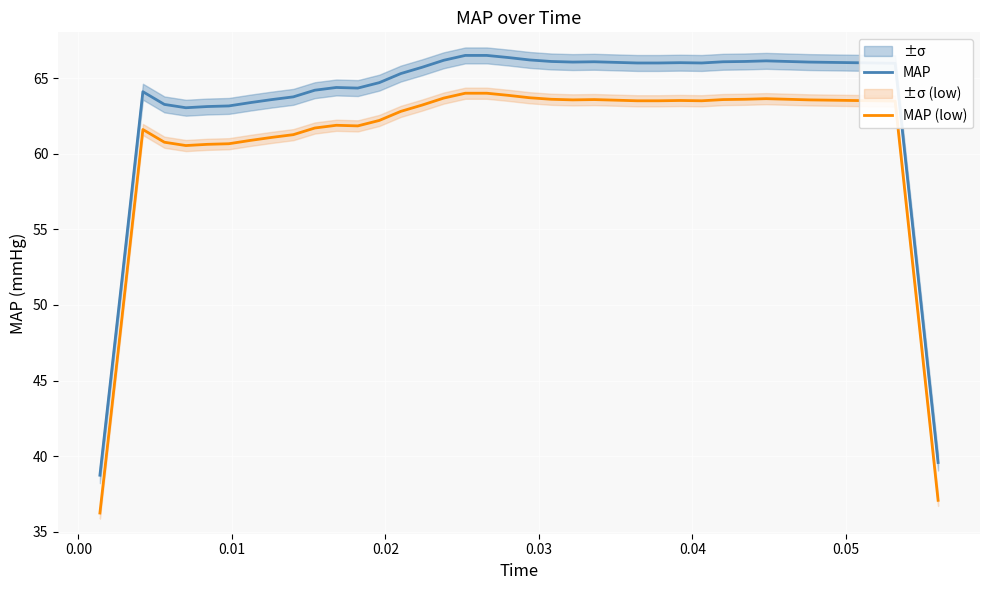

True or false: MAP (low) and MAP cross at least once.

False